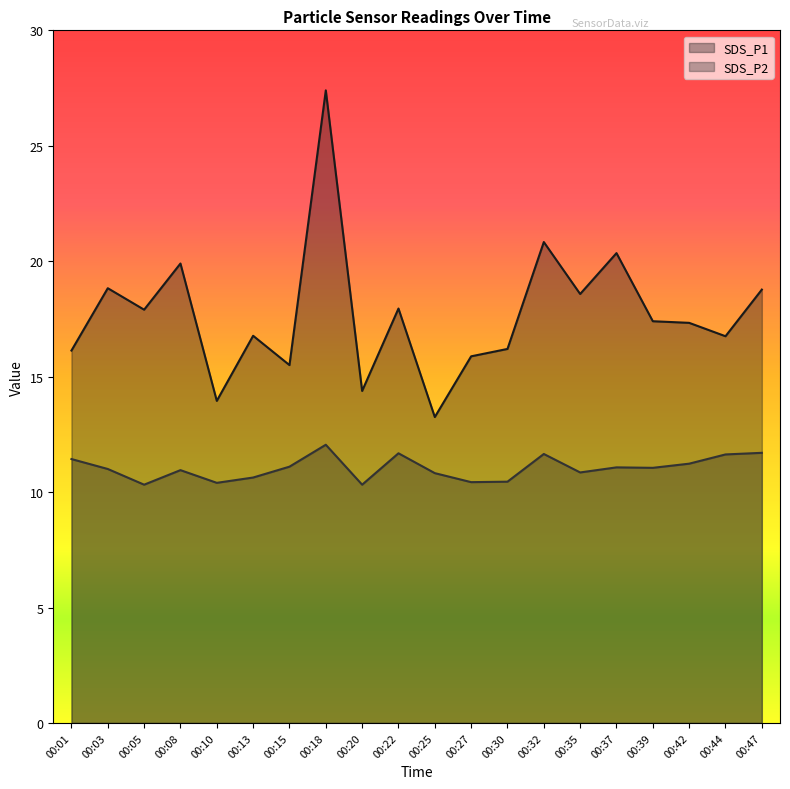

At which category does SDS_P2 reach its first local peak?

00:08